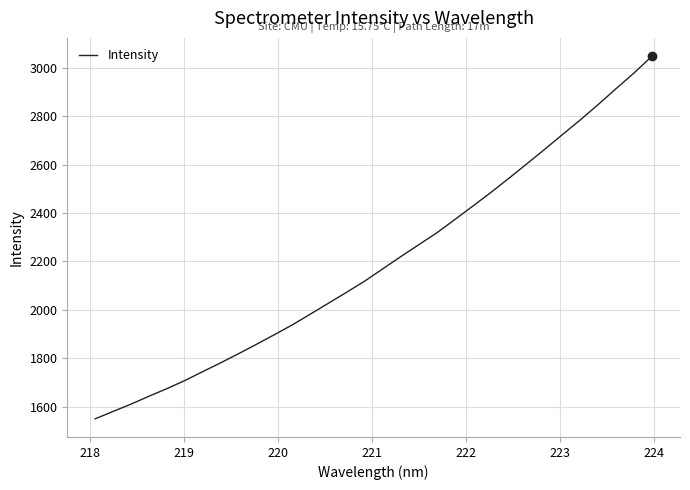

What is the minimum value shown in the chart?

1550.5